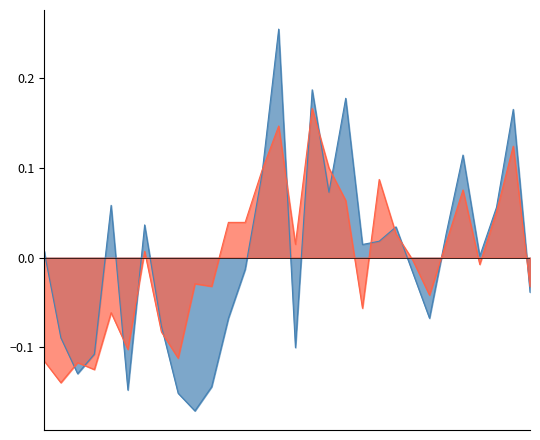

What is the approximate value of SDS_P1_line at 13?

0.1